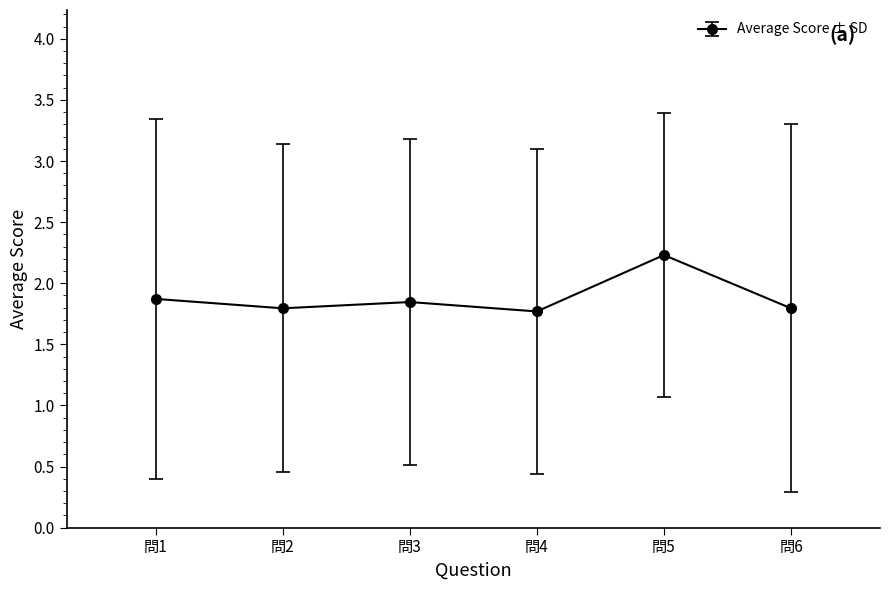

The value at 問3 is 3.1. True or false?

False